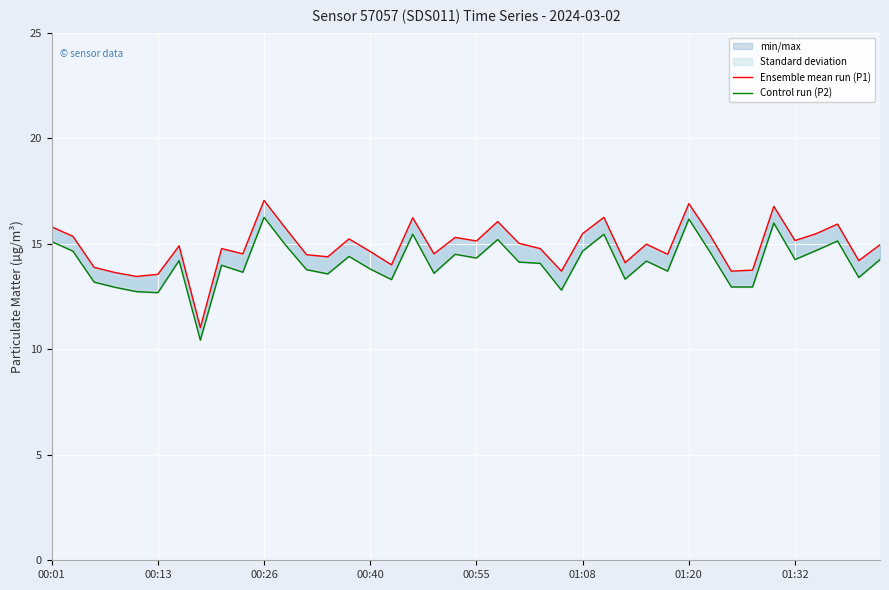

What is the sum of all Control run (P2) values?

563.3